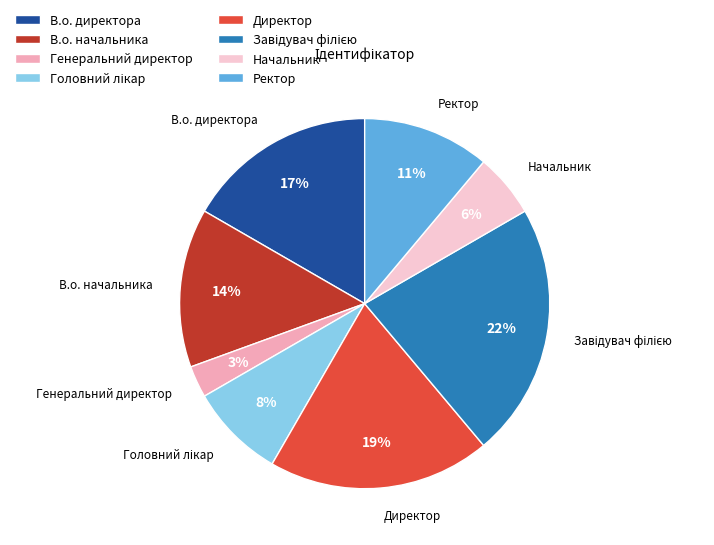

To the nearest percent, what is the difference between the largest and smallest slice percentages?

19%